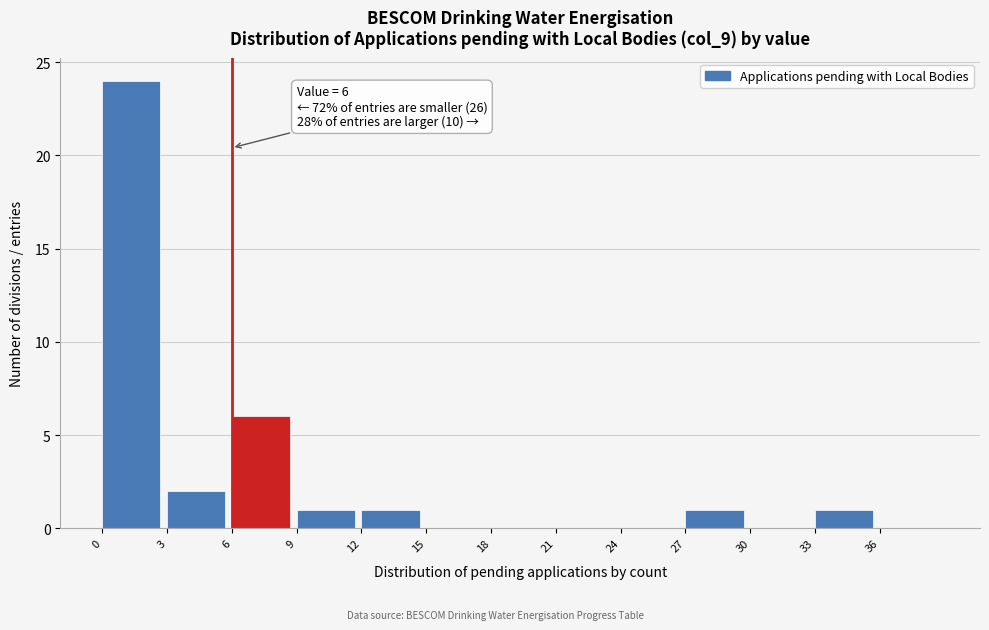

Over which range of the x-axis is the bar tallest?

0 to 3